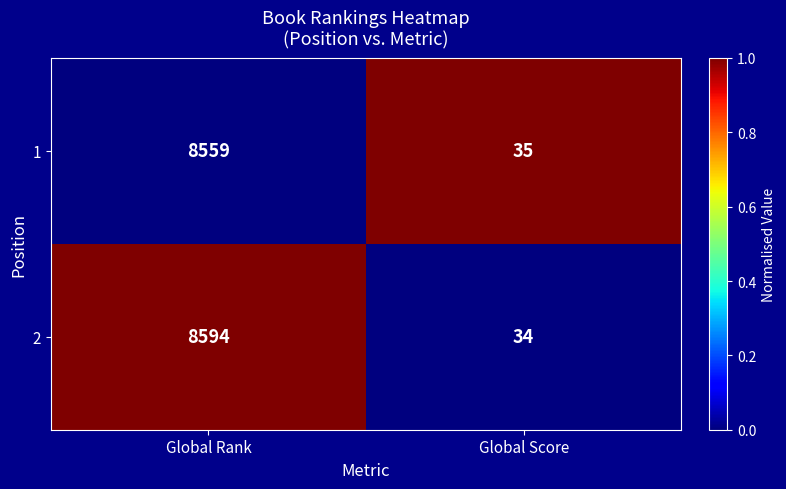

Between Global Rank and Global Score, which series saw the biggest shift?

2